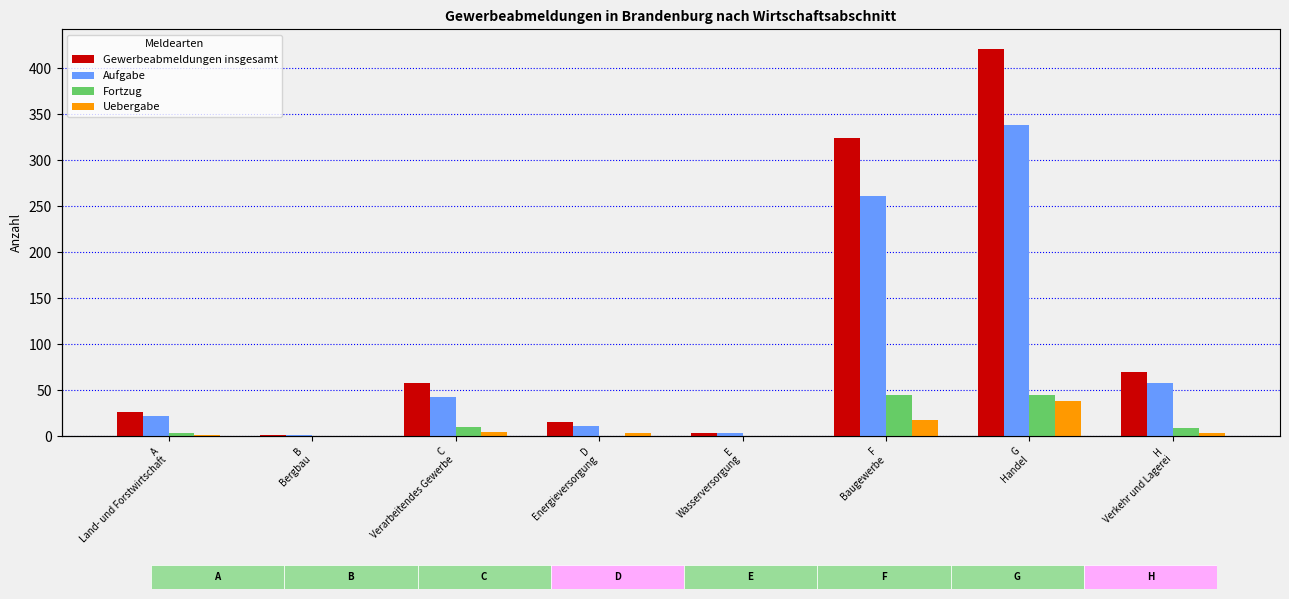

What is the value of the Aufgabe bar at the 8th from the left?

58